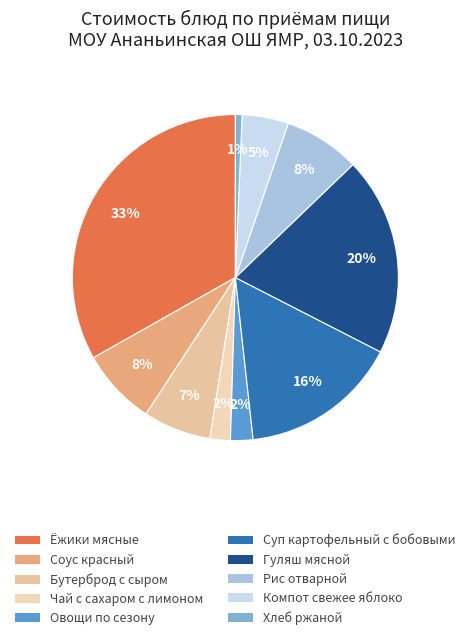

True or false: Хлеб ржаной accounts for 7% of the total.

False